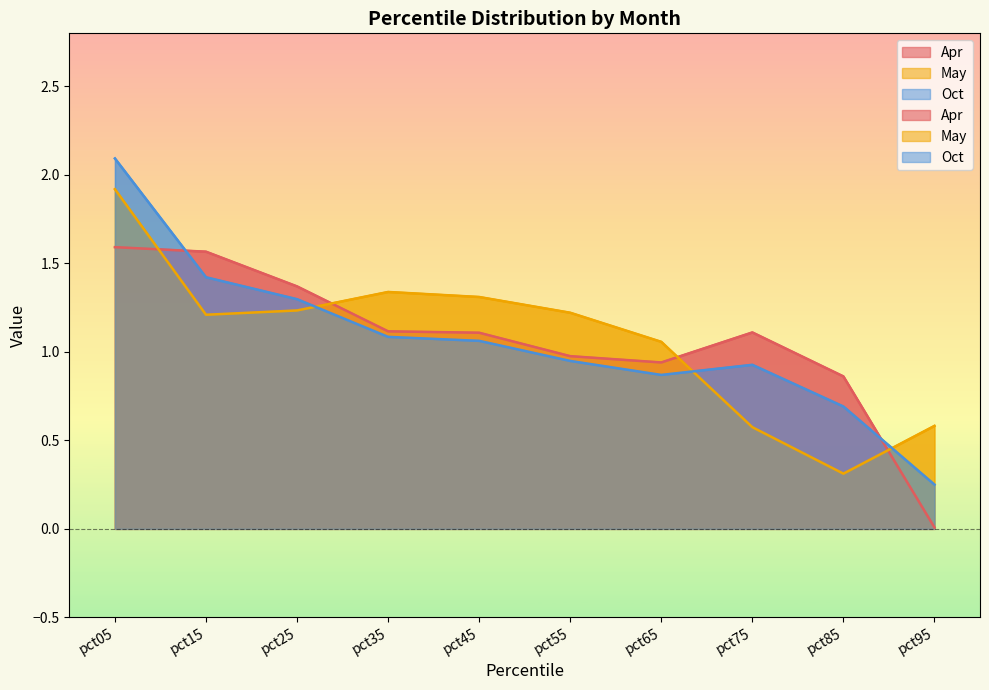

True or false: Apr has more than 2 interior local peaks.

False